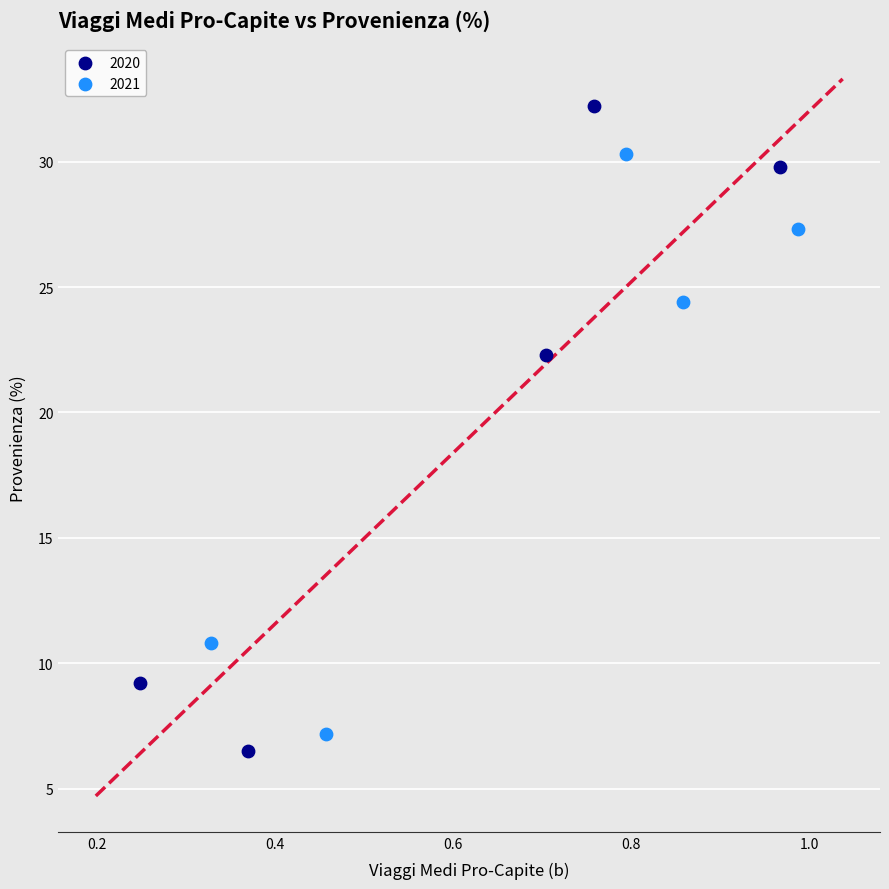

Which series has the widest spread of Y values?

2020